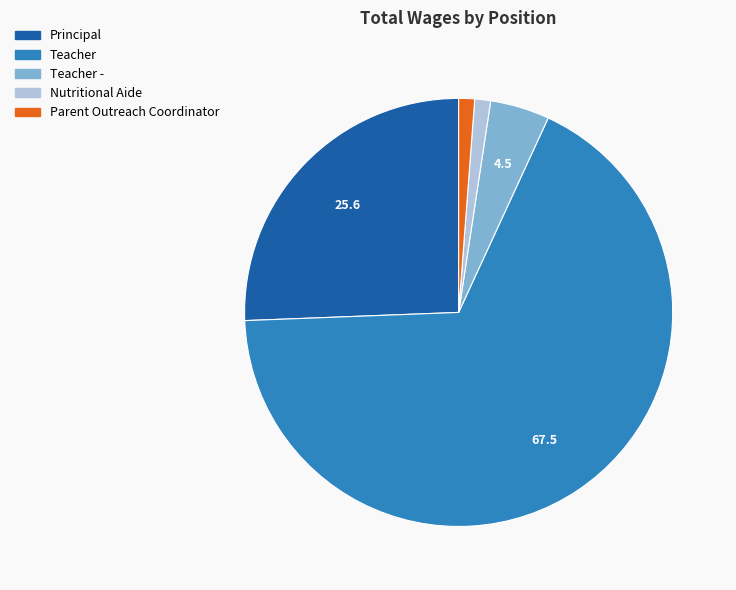

Is there any slice that represents more than half of the pie?

Yes